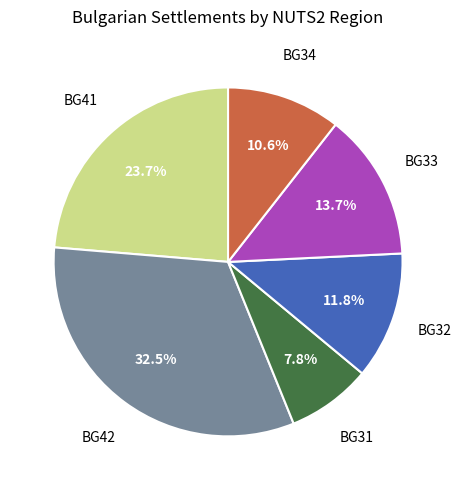

Is there a majority slice in this chart?

No